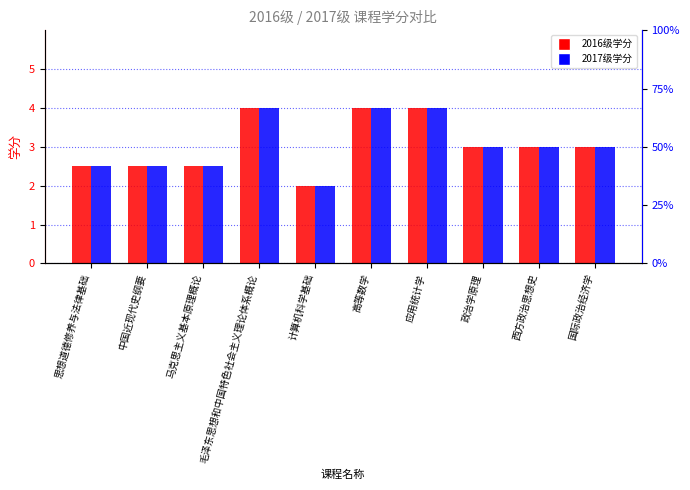

The value of 2017级学分 at 思想道德修养与法律基础 is 2.5. True or false?

True